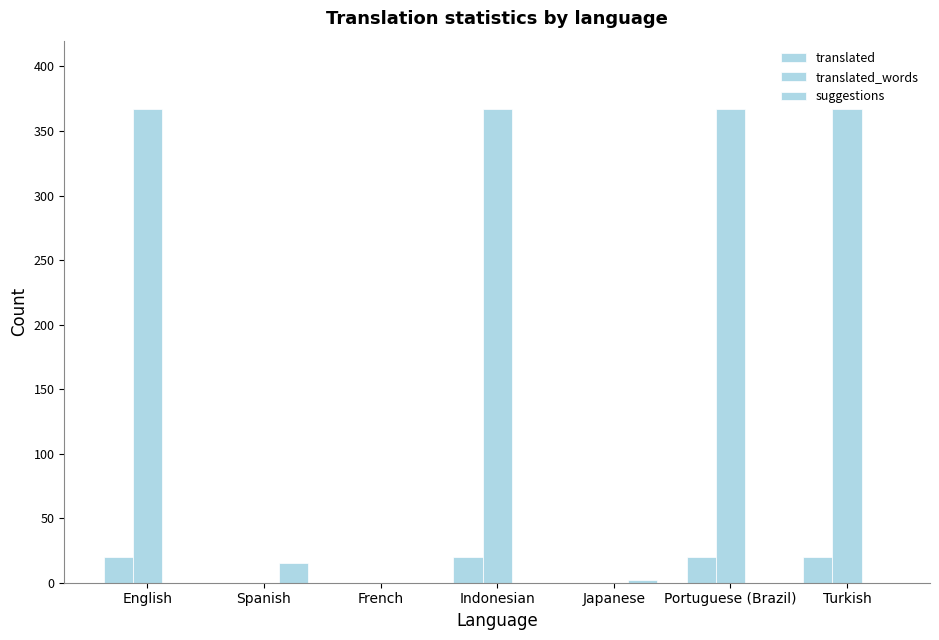

What is the spread (max minus min) of values at Turkish?

367